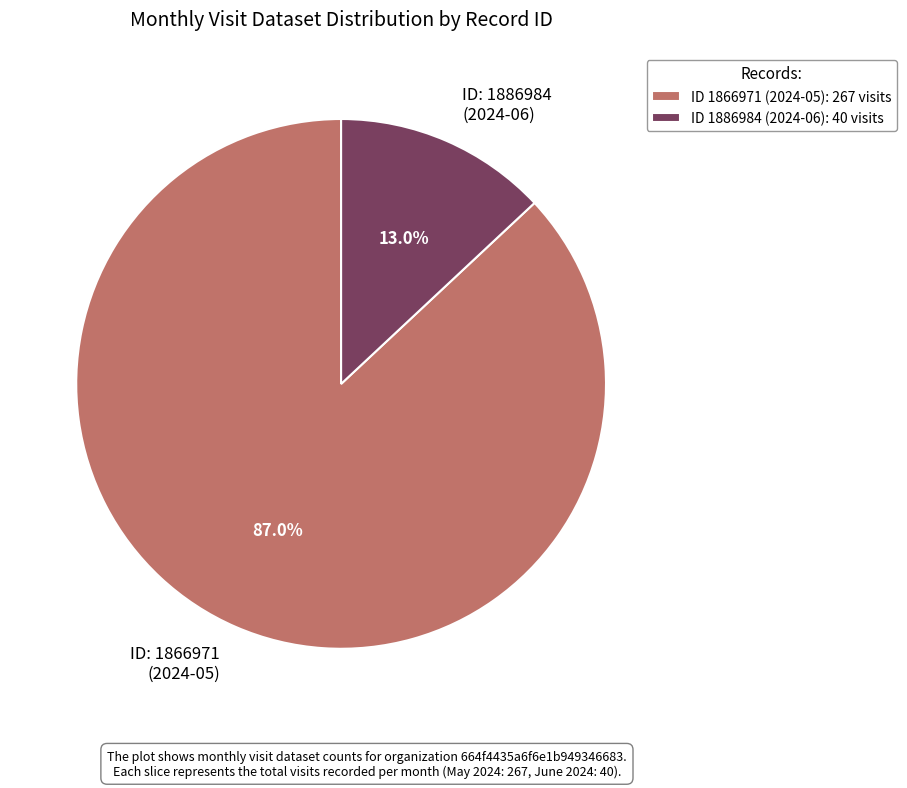

Does ID: 1886984 (2024-06) account for over 50% of the chart?

No